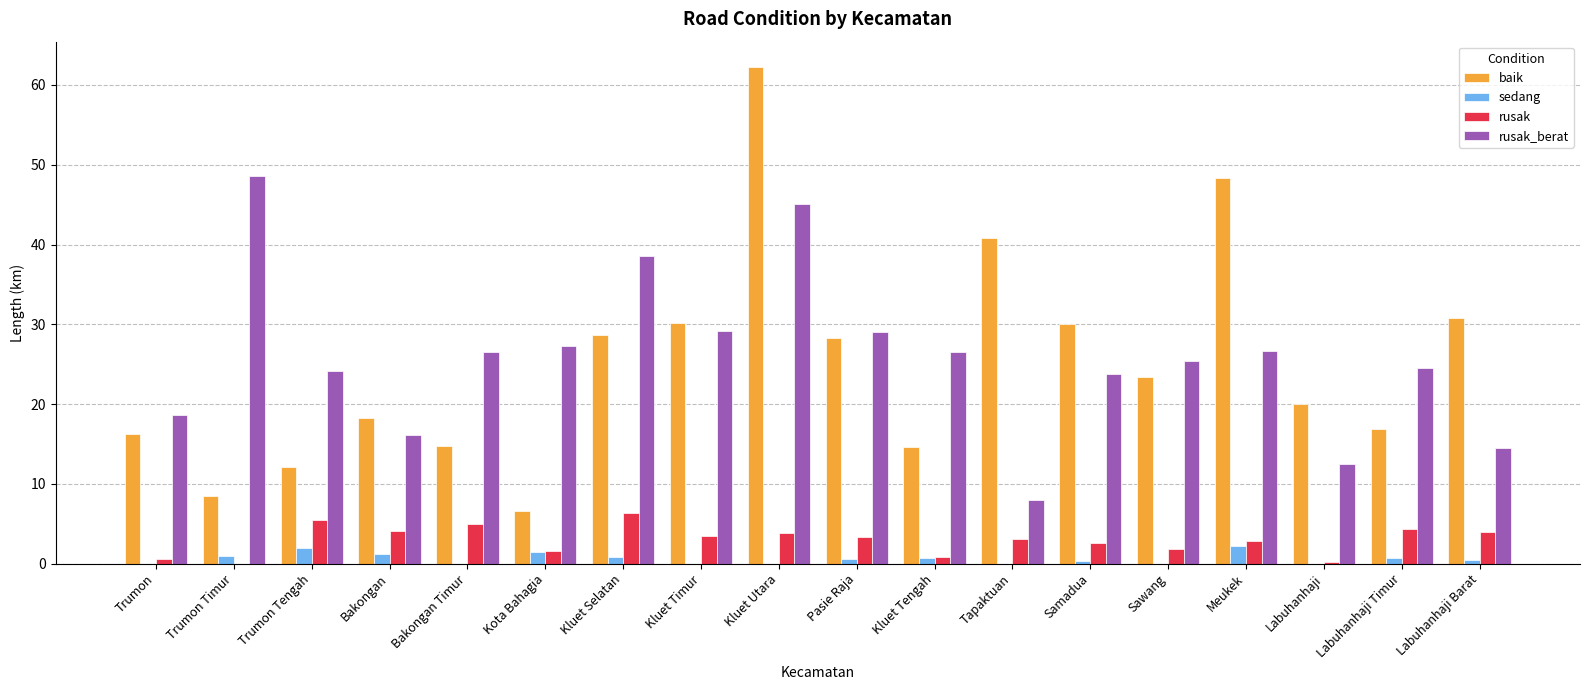

The value of rusak at Bakongan is 1.8. True or false?

False